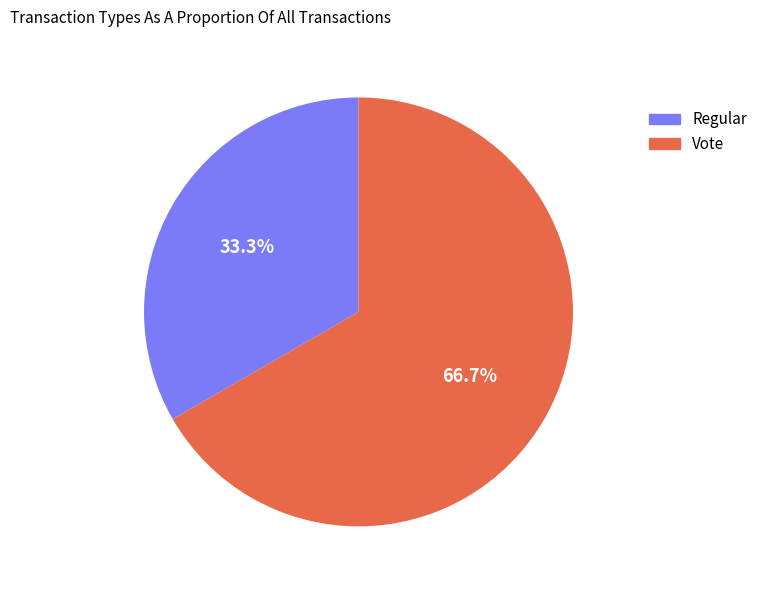

Is there a majority slice in this chart?

Yes